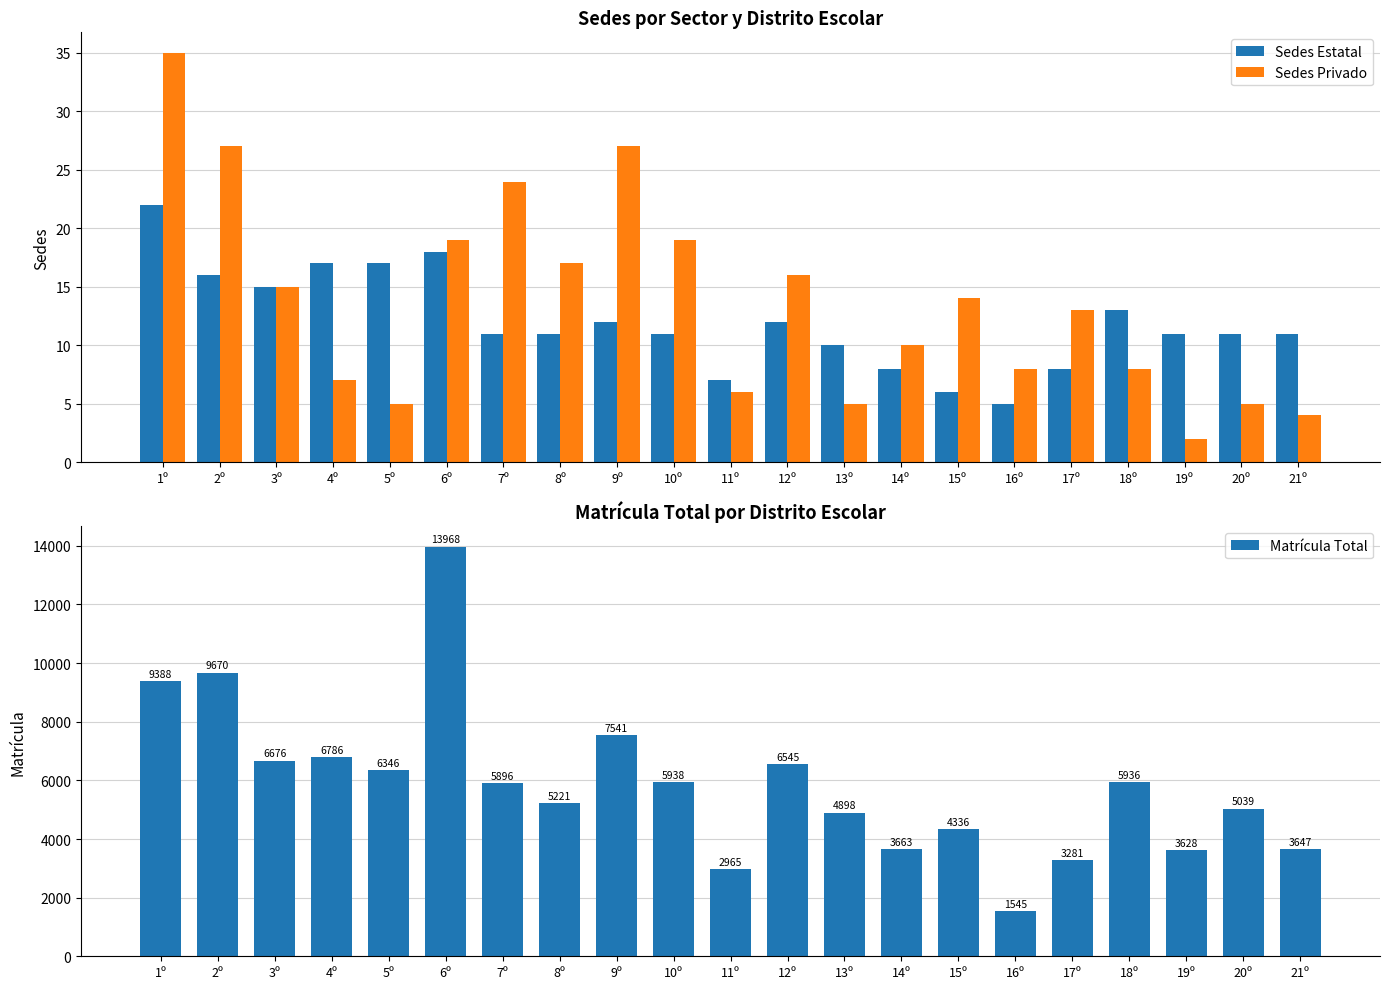

What is the difference between the maximum and second lowest values in the Matrícula Total series?

11003